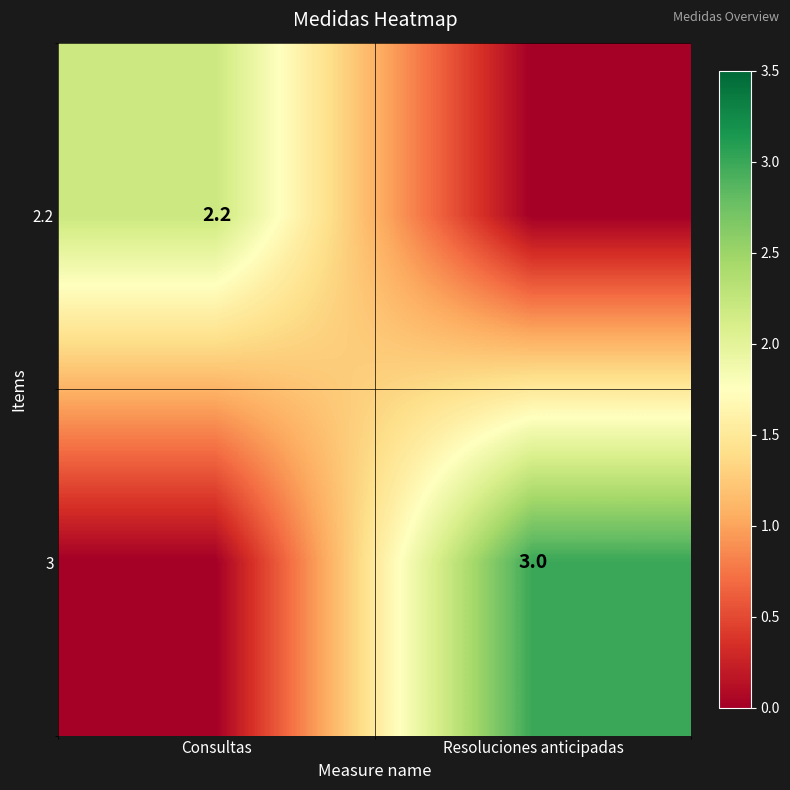

The value of 2.2 at Consultas is 2.2. True or false?

True